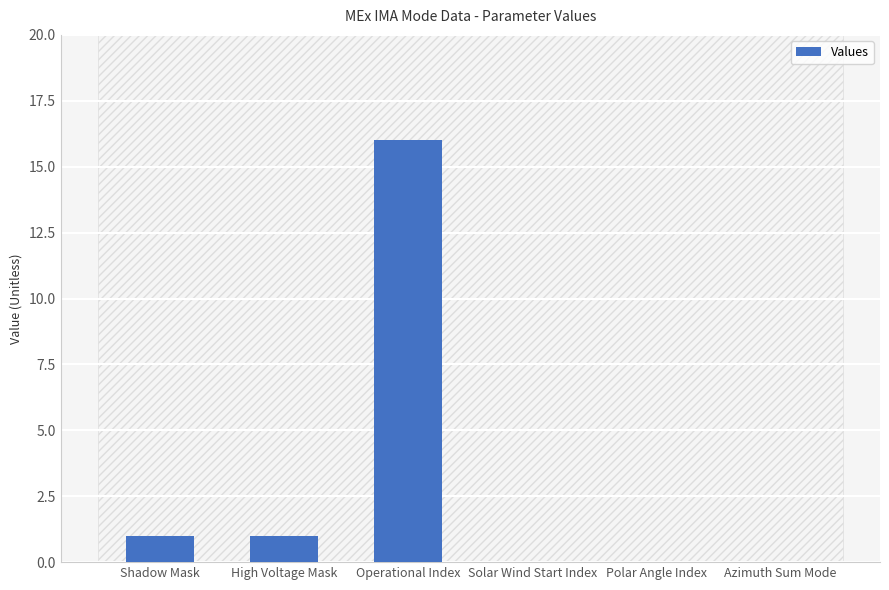

Reading left to right, what are all the values shown in this chart?

Shadow Mask=1	High Voltage Mask=1	Operational Index=16	Solar Wind Start Index=0	Polar Angle Index=0	Azimuth Sum Mode=0